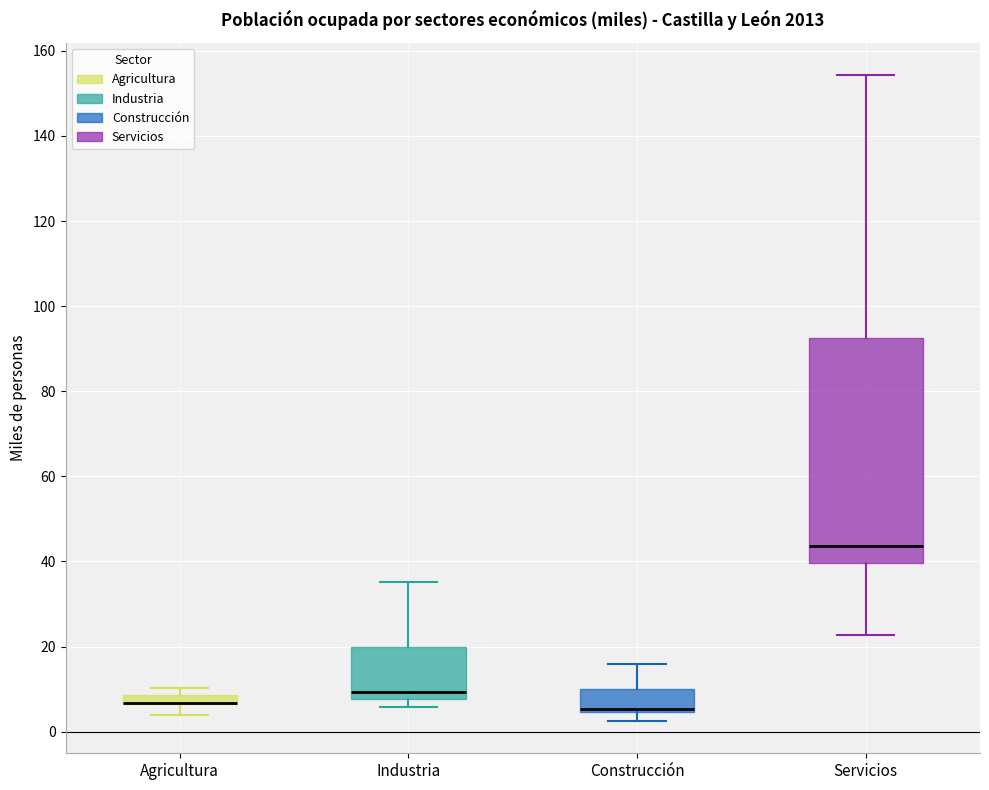

Comparing the boxes themselves (not the whiskers), which one is the tallest?

Servicios